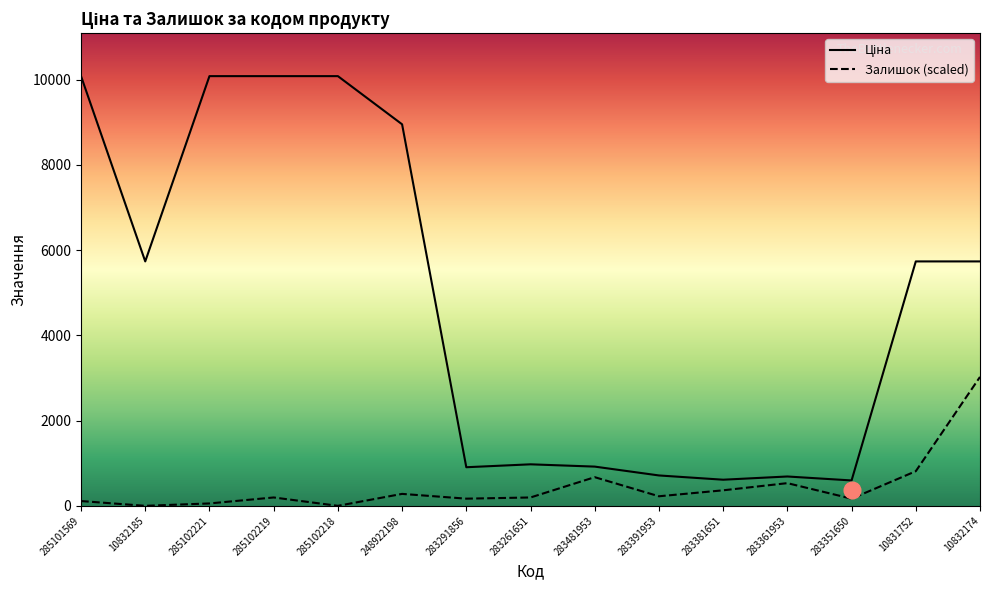

What is the difference between the Ціна values at 283361953 and 248922198?

8266.5